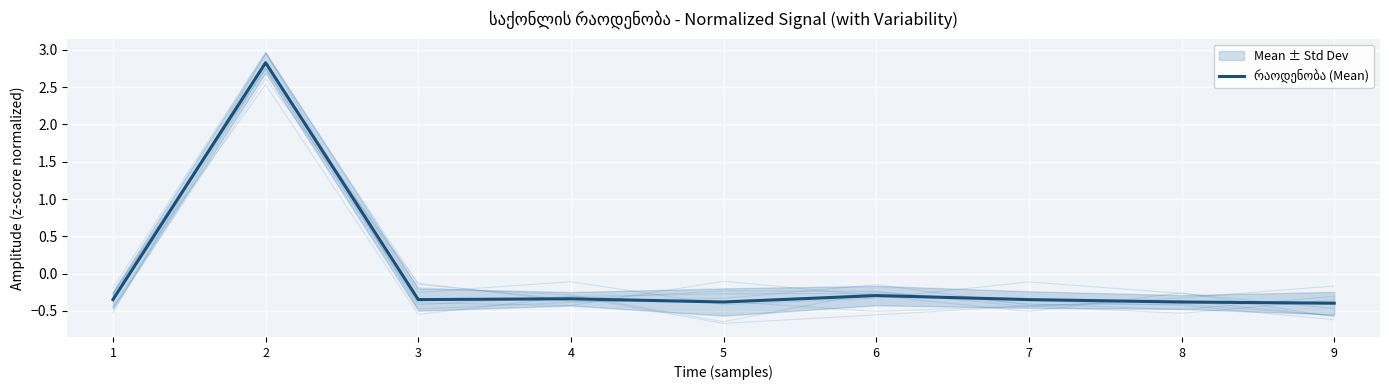

How many values are below zero?

8